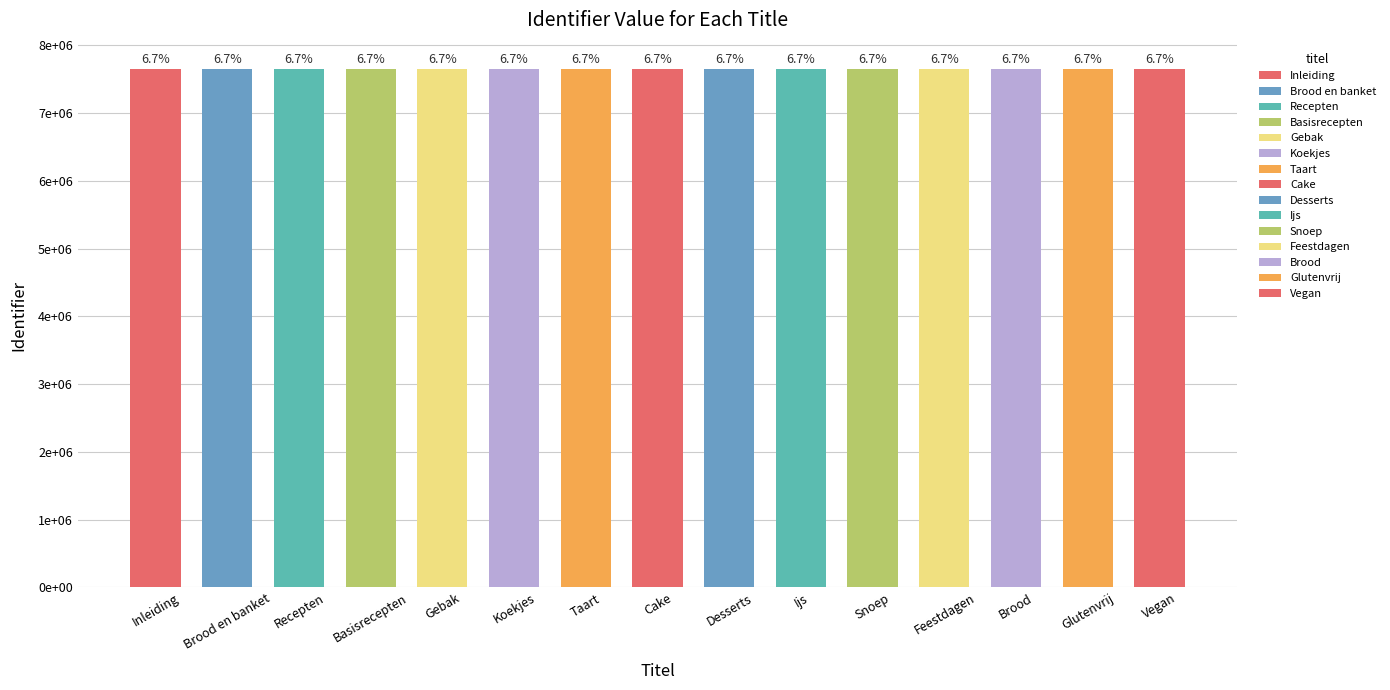

Does the chart contain any negative values?

No